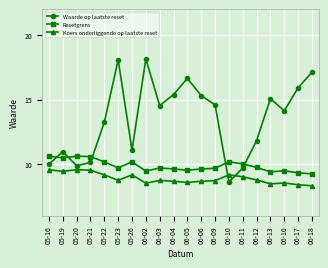

True or false: Waarde op laatste reset has more than 1 points higher than both neighbors.

True